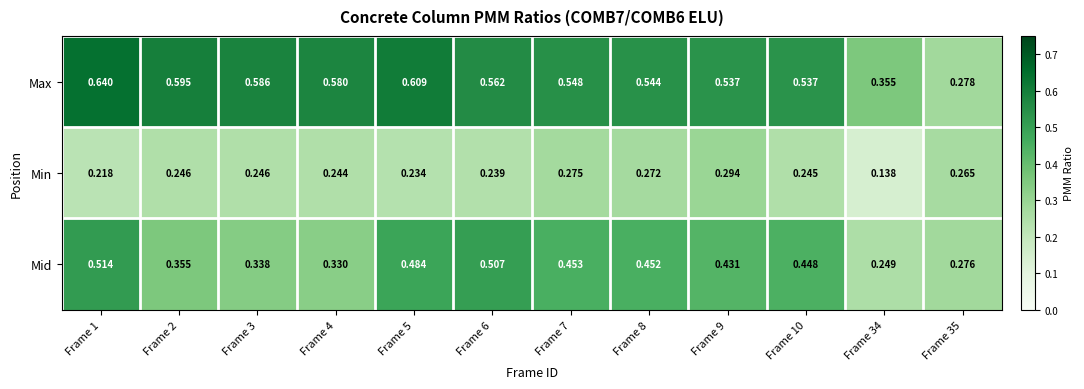

Which series has the widest spread of values?

Max